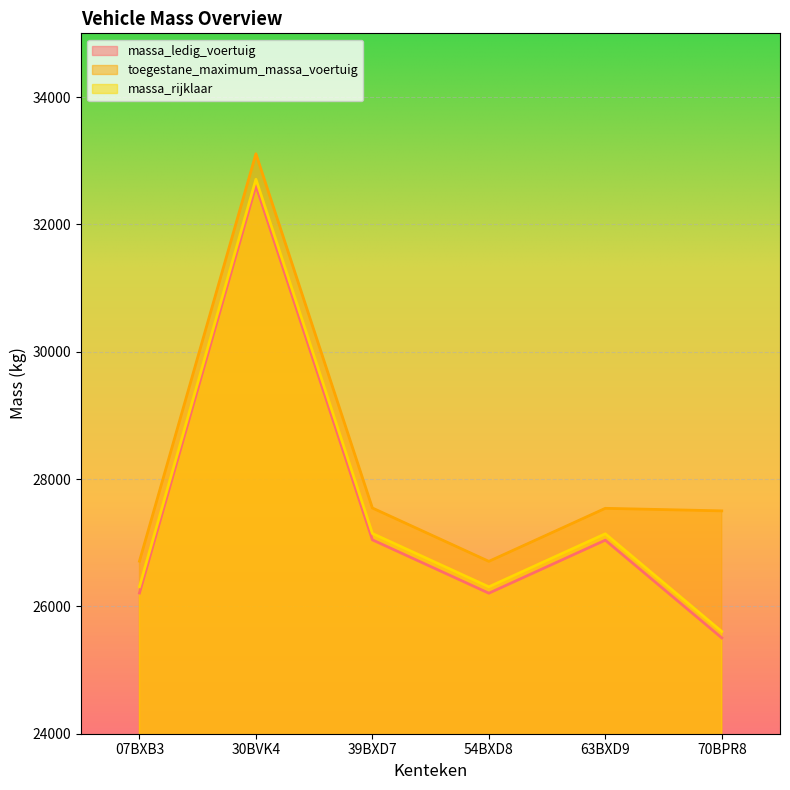

True or false: massa_rijklaar has more than 1 points higher than both neighbors.

True